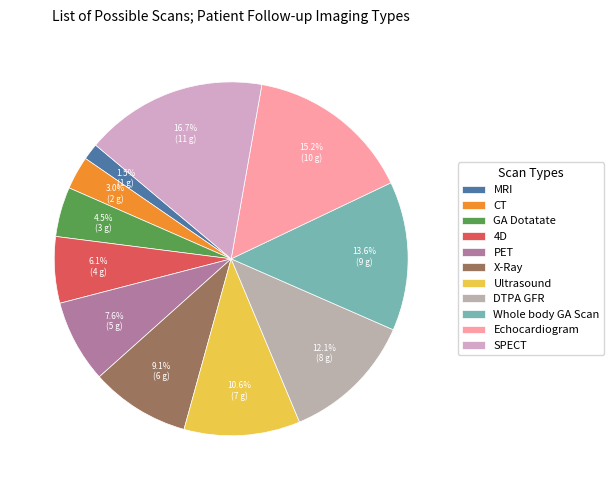

Count the number of slices in the pie.

11